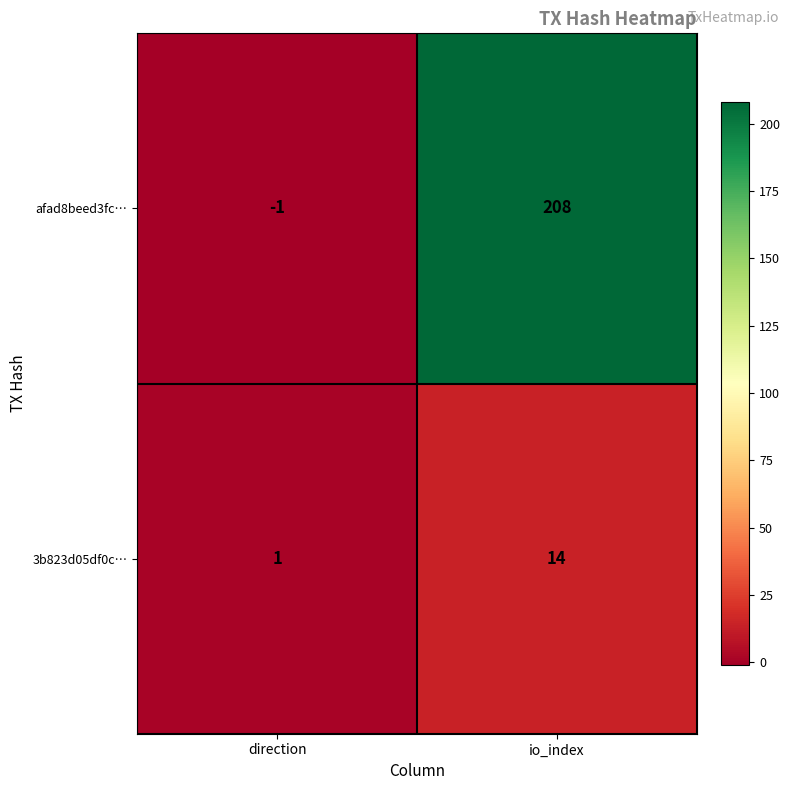

At how many categories does at least one series exceed 73?

1